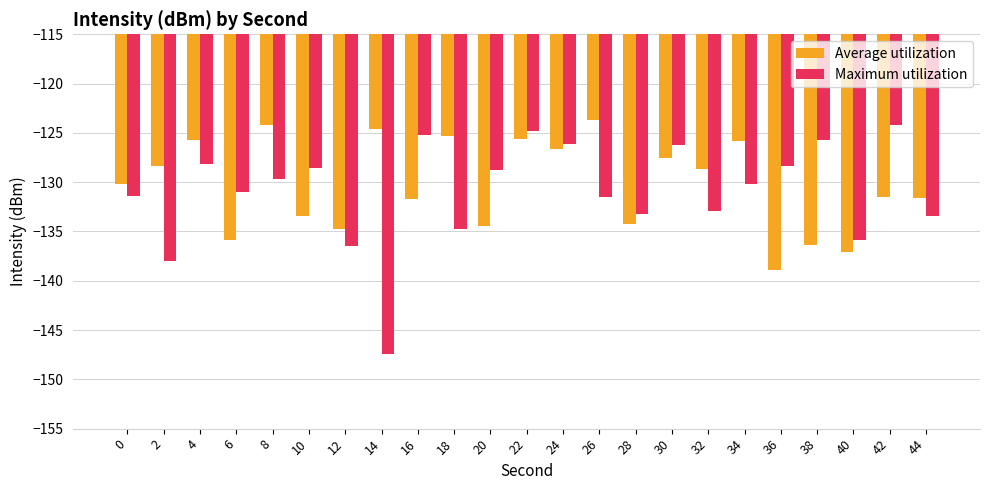

Are the bars horizontal?

No